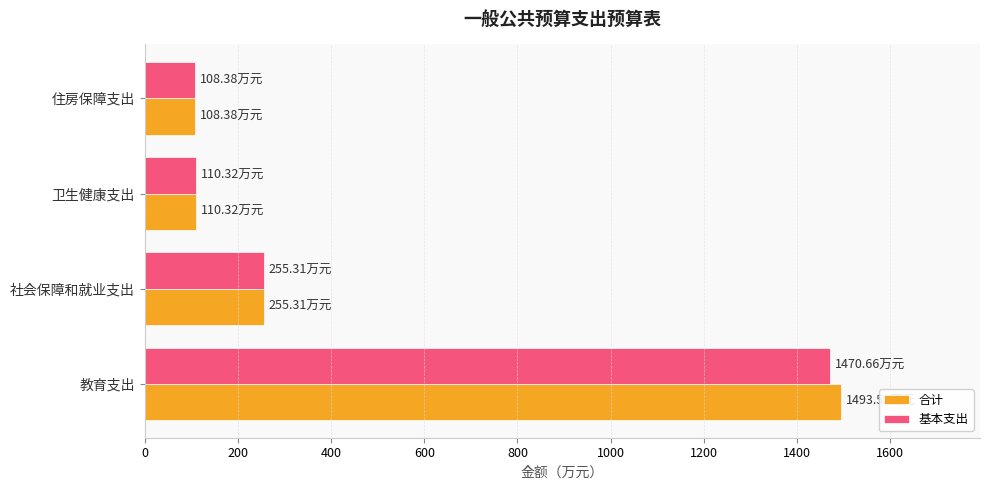

How many values in the 合计 series are below 255?

2